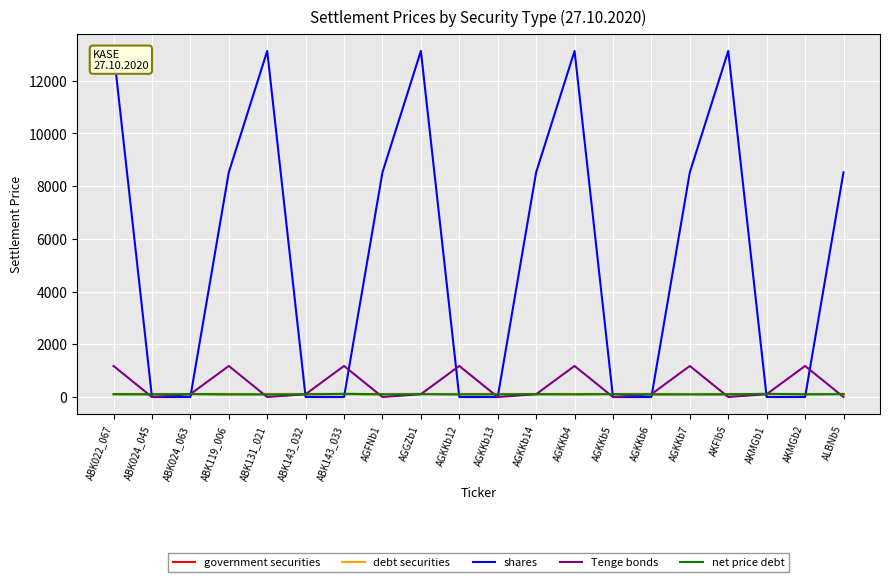

Between ABK024_045 and AGKKb14, which series saw the biggest shift?

shares